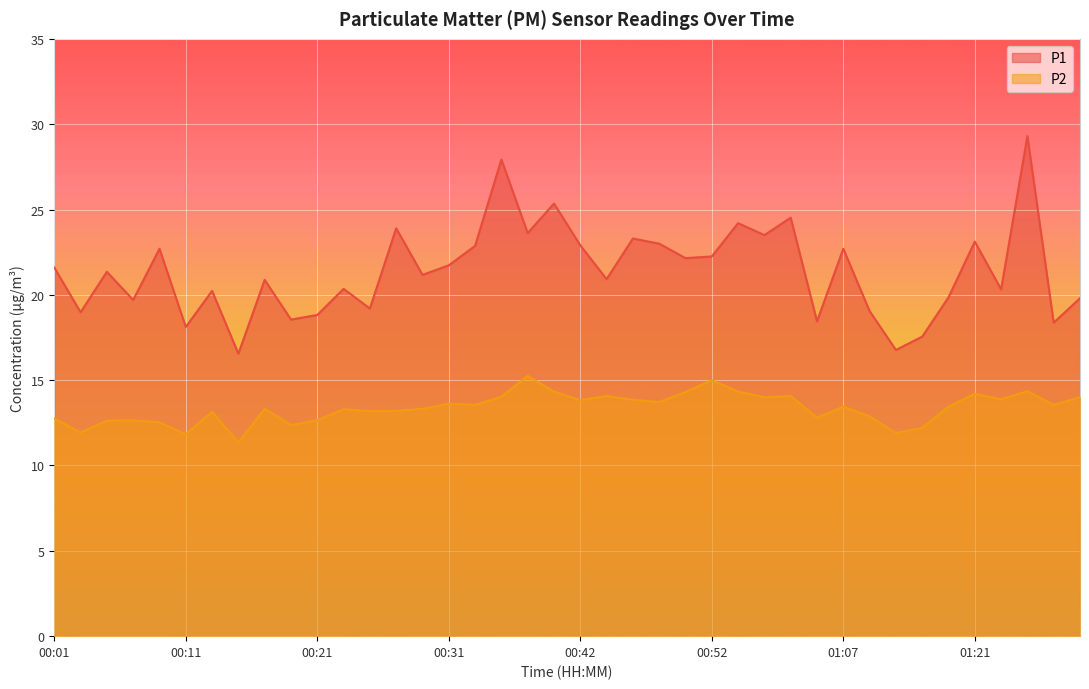

Reading left to right, what are all the values shown in this chart?

P1: 21.6	19.0	21.4	19.7	22.7	18.1	20.2	16.6	20.9	18.6	18.8	20.4	19.2	23.9	21.2	21.7	22.9	27.9	23.6	25.4	22.9	20.9	23.3	23.0	22.1	22.2	24.2	23.5	24.5	18.4	22.7	19.1	16.8	17.6	19.9	23.1	20.3	29.3	18.4	19.8
P2: 12.8	11.9	12.6	12.7	12.5	11.8	13.2	11.3	13.3	12.4	12.7	13.3	13.2	13.2	13.3	13.6	13.6	14.0	15.2	14.3	13.8	14.1	13.8	13.7	14.3	15.0	14.3	14.0	14.1	12.8	13.4	12.9	11.9	12.2	13.4	14.2	13.9	14.3	13.6	14.0